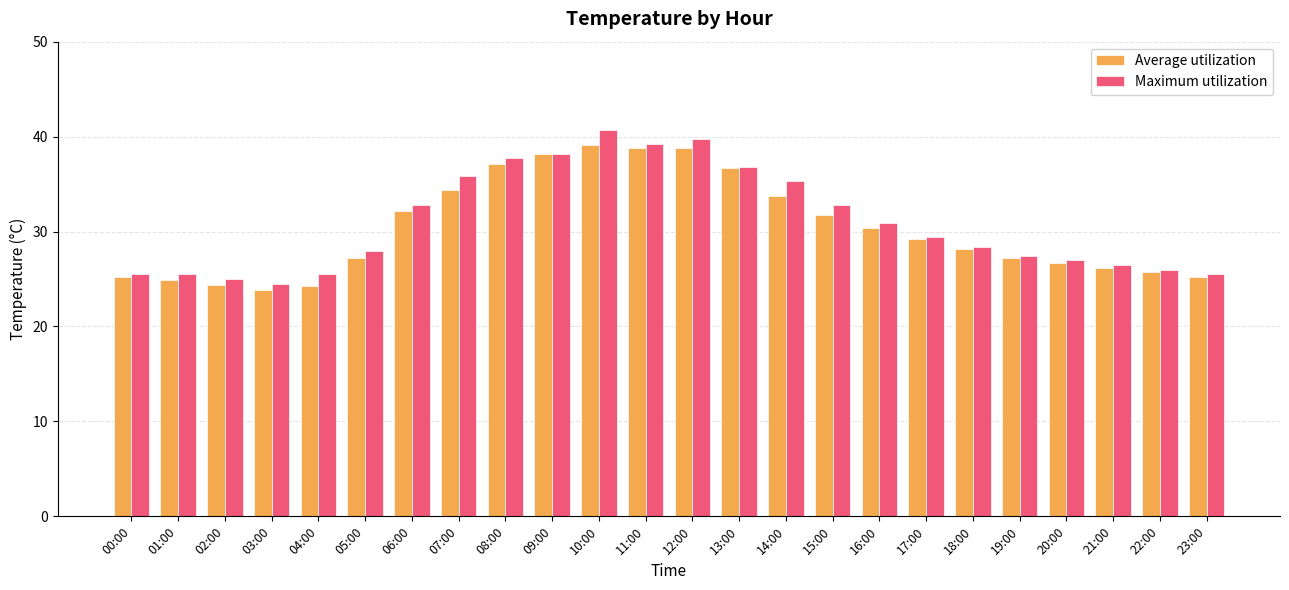

Which series has the largest range (max minus min)?

Maximum utilization